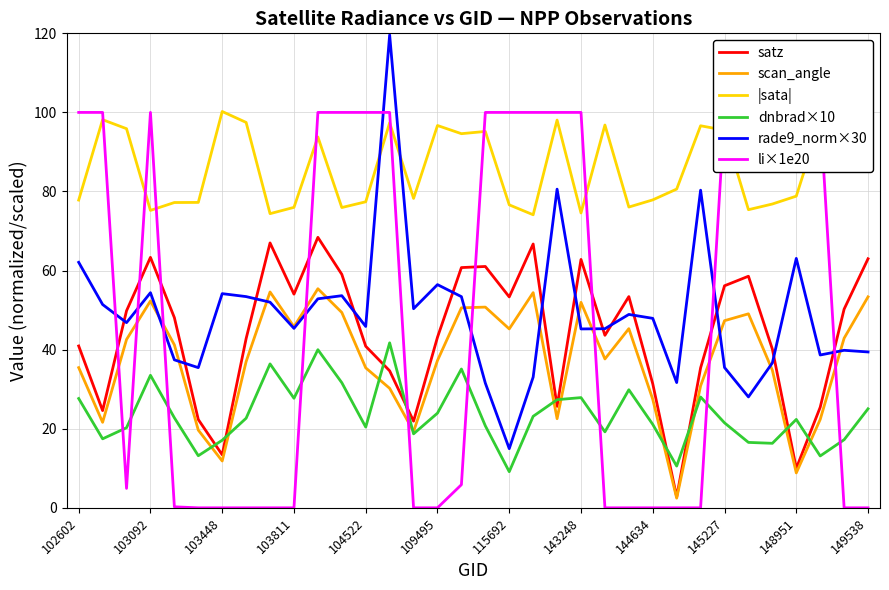

At which category does the chart reach its peak across all series?

13